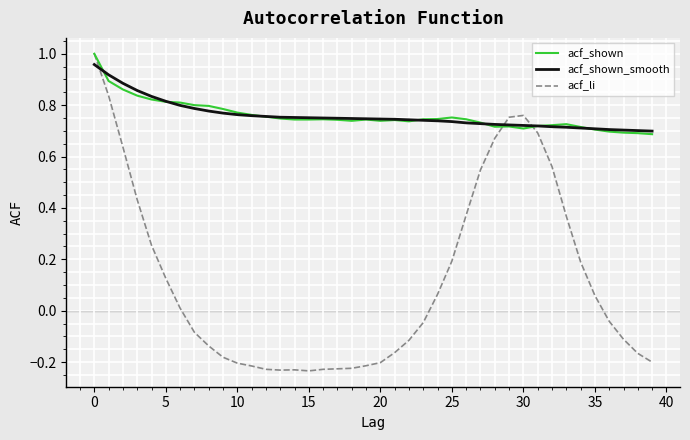

Which series has the largest range (max minus min)?

acf_li